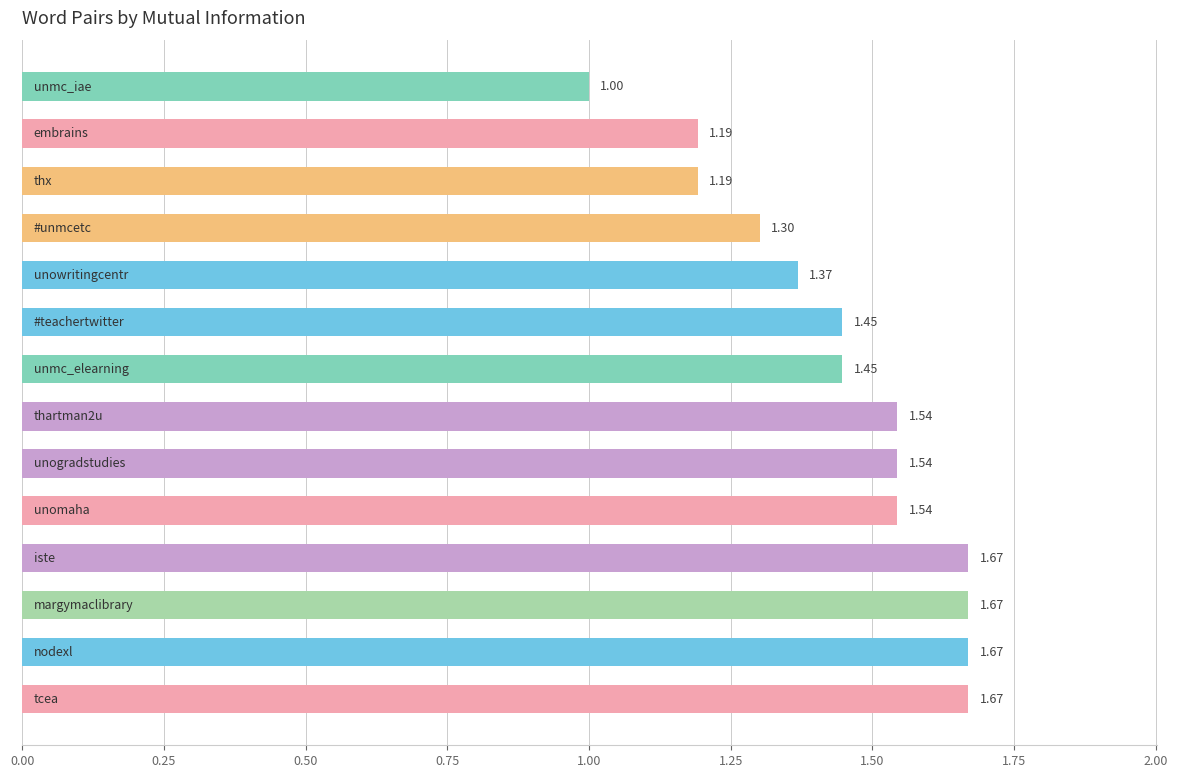

What is the difference between the maximum and minimum values?

0.7